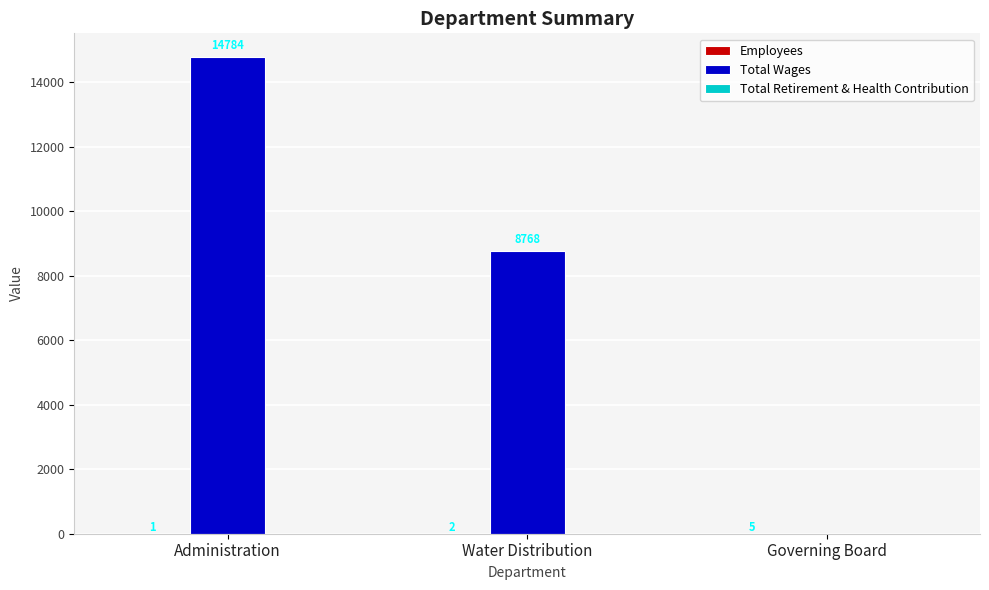

How many groups of bars are there?

3